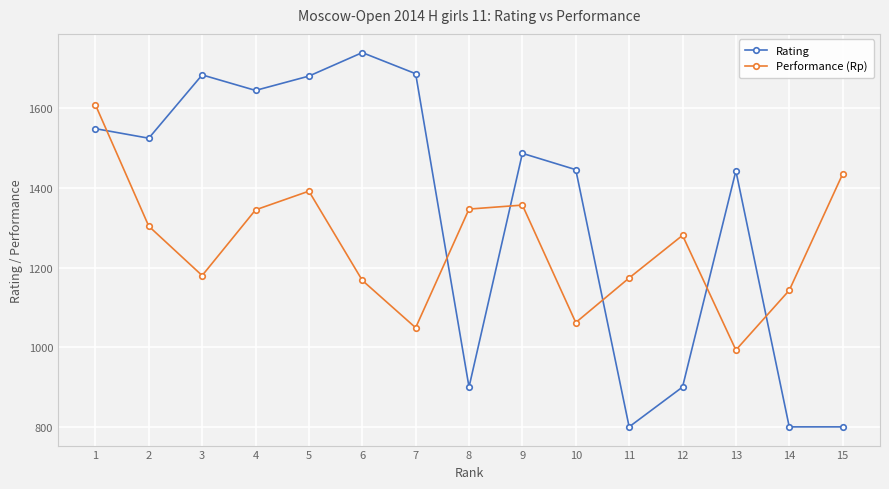

Count the number of data series in this chart.

2